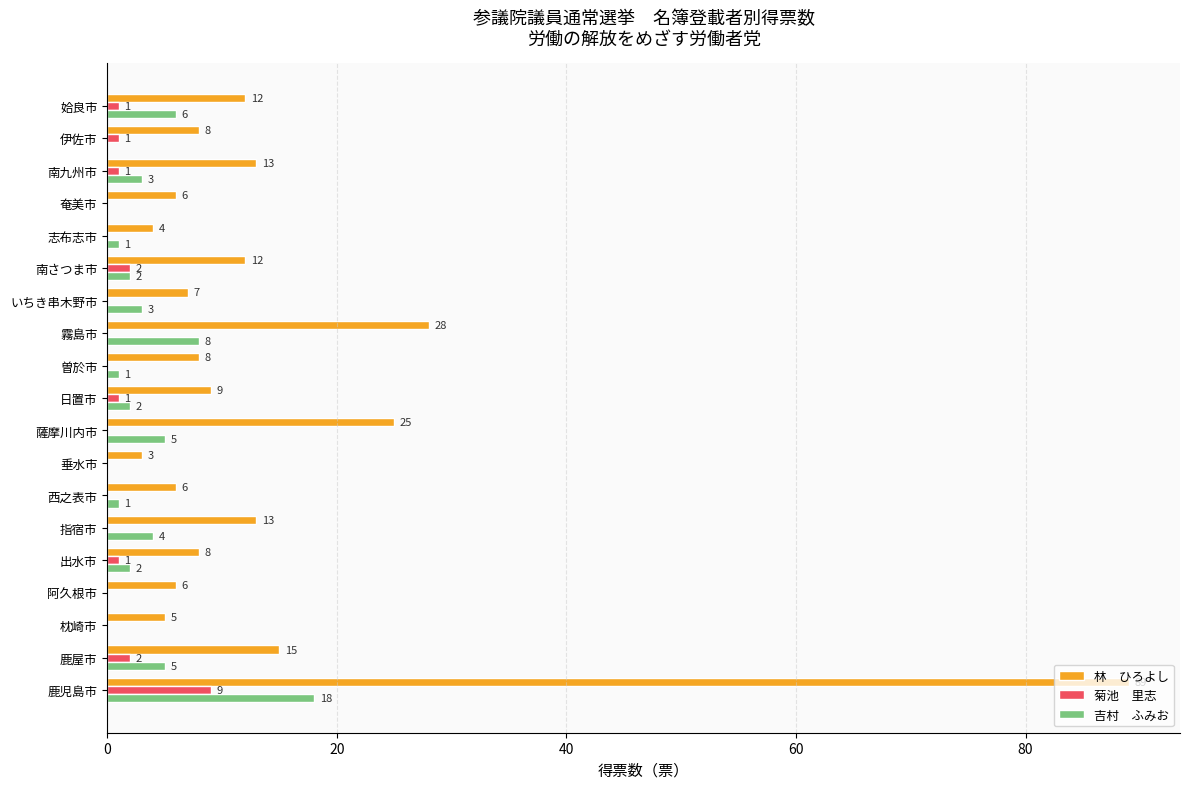

What is the greatest value displayed?

89